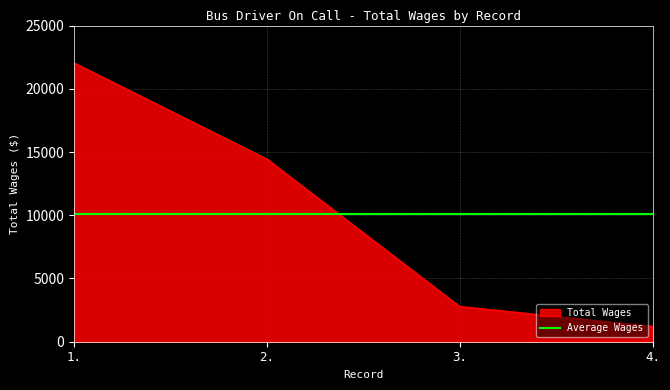

The chart shows a value of 1207 at 4.. True or false?

True